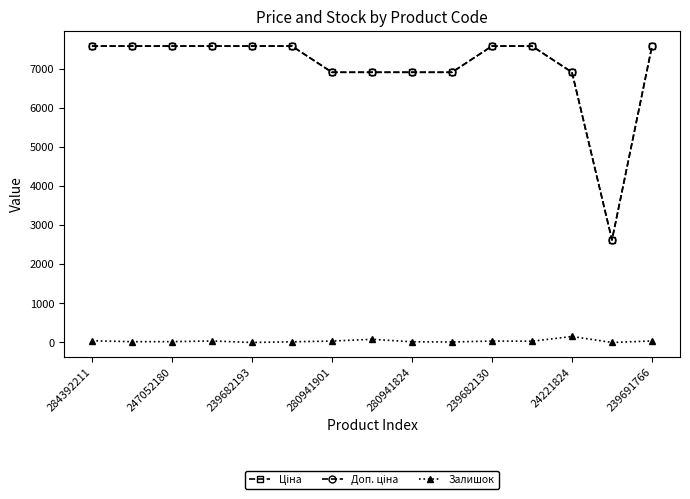

True or false: Залишок has more than 1 points higher than both neighbors.

True